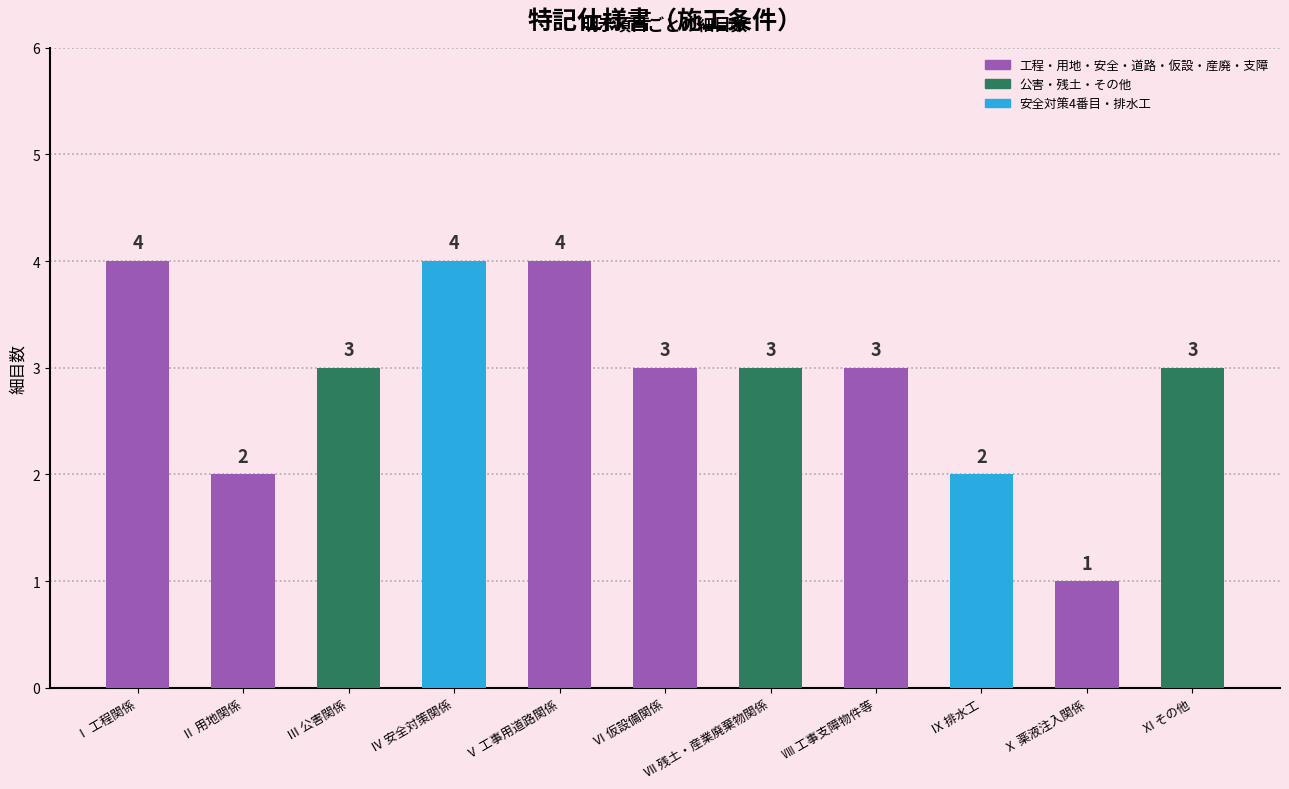

What is the sum of all values?

32